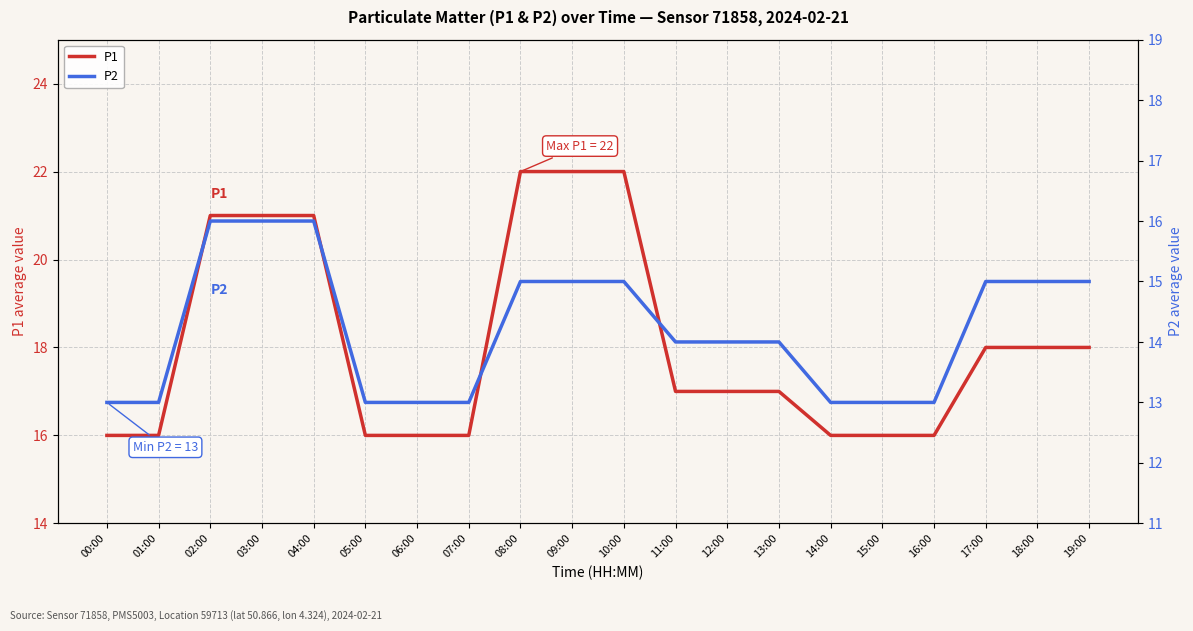

How many P2 values are between 13 and 15?

17